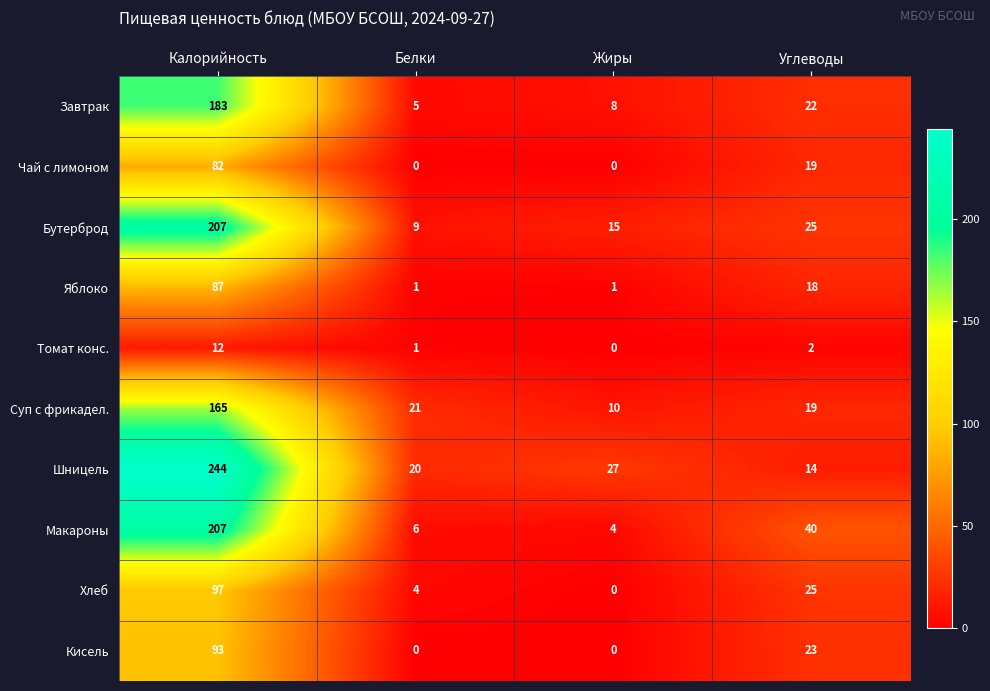

Where does the Томат конс. series first go above 2?

Калорийность